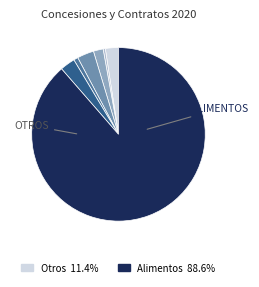

Is there any slice that represents more than half of the pie?

Yes